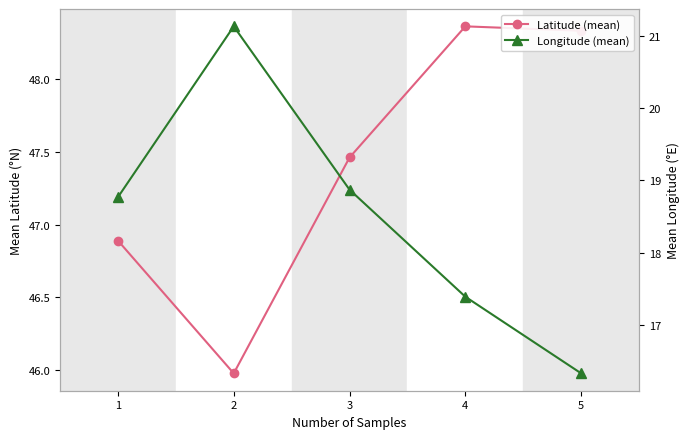

Which series has the widest spread of values?

Longitude (mean)